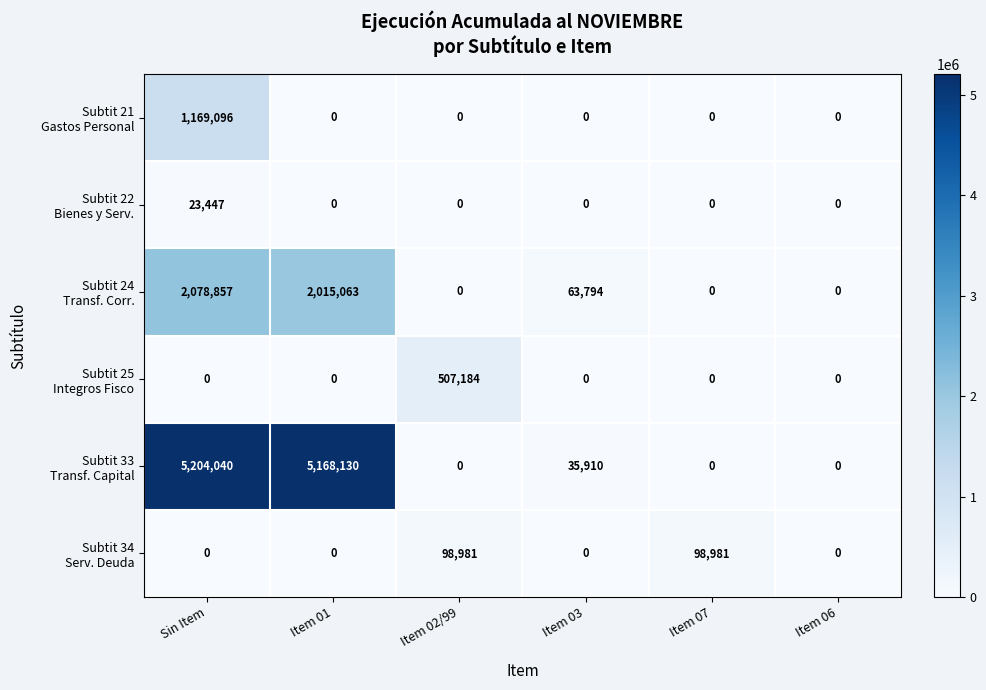

What is the greatest value displayed?

5204040